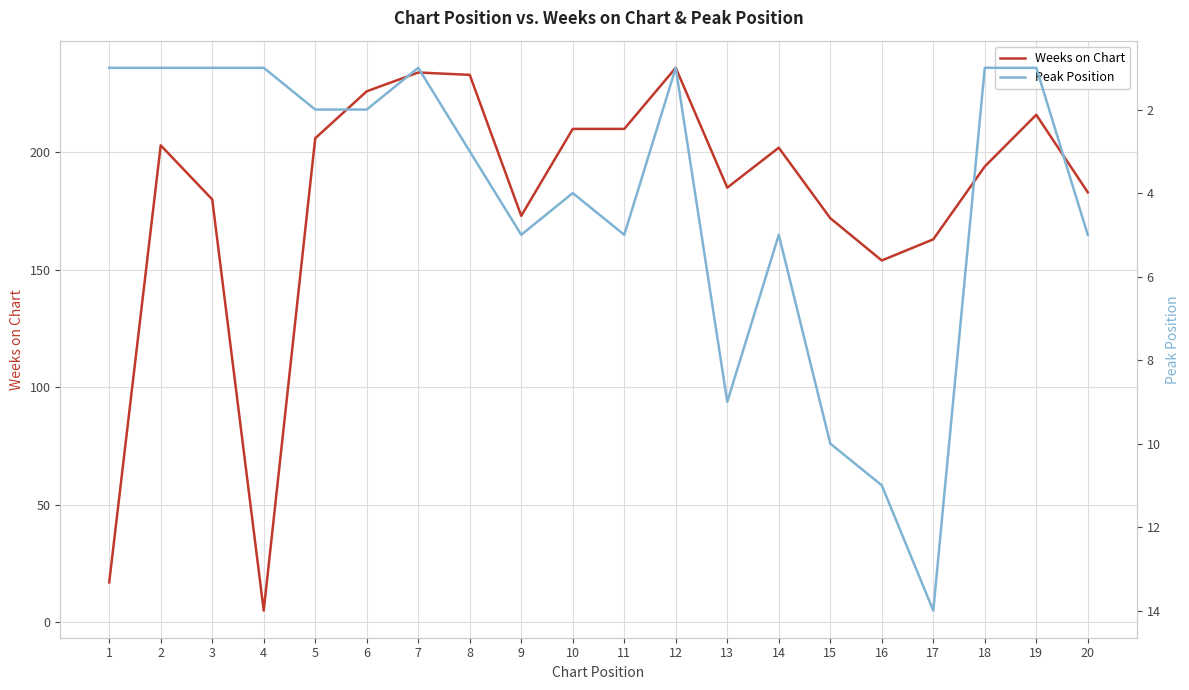

Reading left to right, list all the values displayed in this chart.

Weeks on Chart: 1=17	2=203	3=180	4=5	5=206	6=226	7=234	8=233	9=173	10=210	11=210	12=236	13=185	14=202	15=172	16=154	17=163	18=194	19=216	20=183
Peak Position: 1=1	2=1	3=1	4=1	5=2	6=2	7=1	8=3	9=5	10=4	11=5	12=1	13=9	14=5	15=10	16=11	17=14	18=1	19=1	20=5